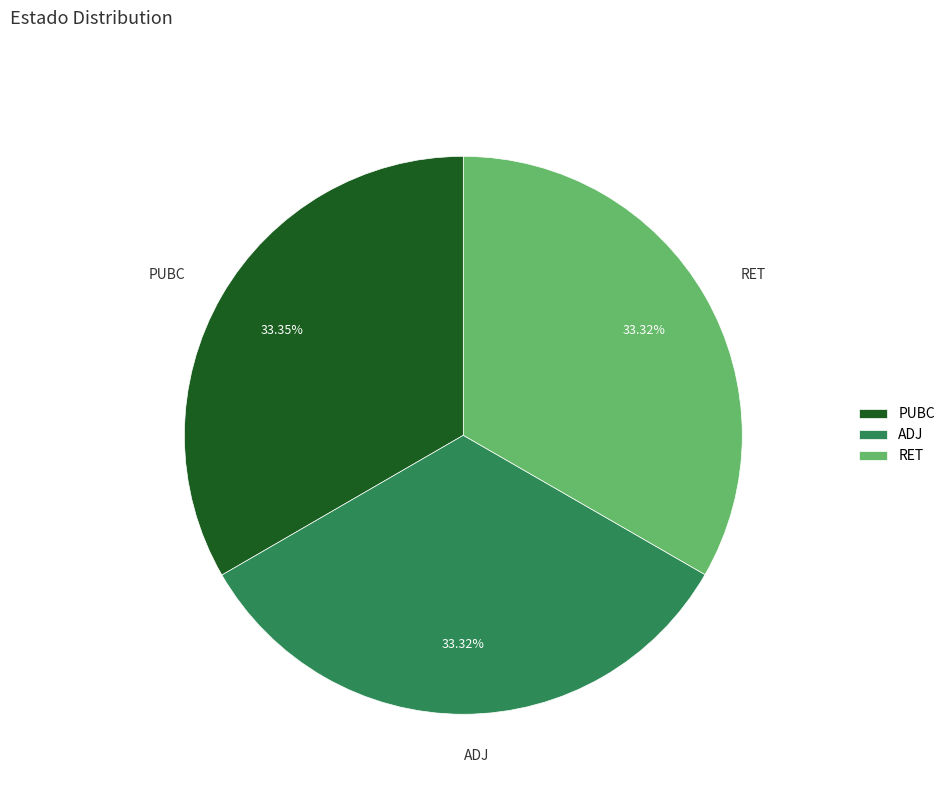

Is ADJ the majority of the pie?

No